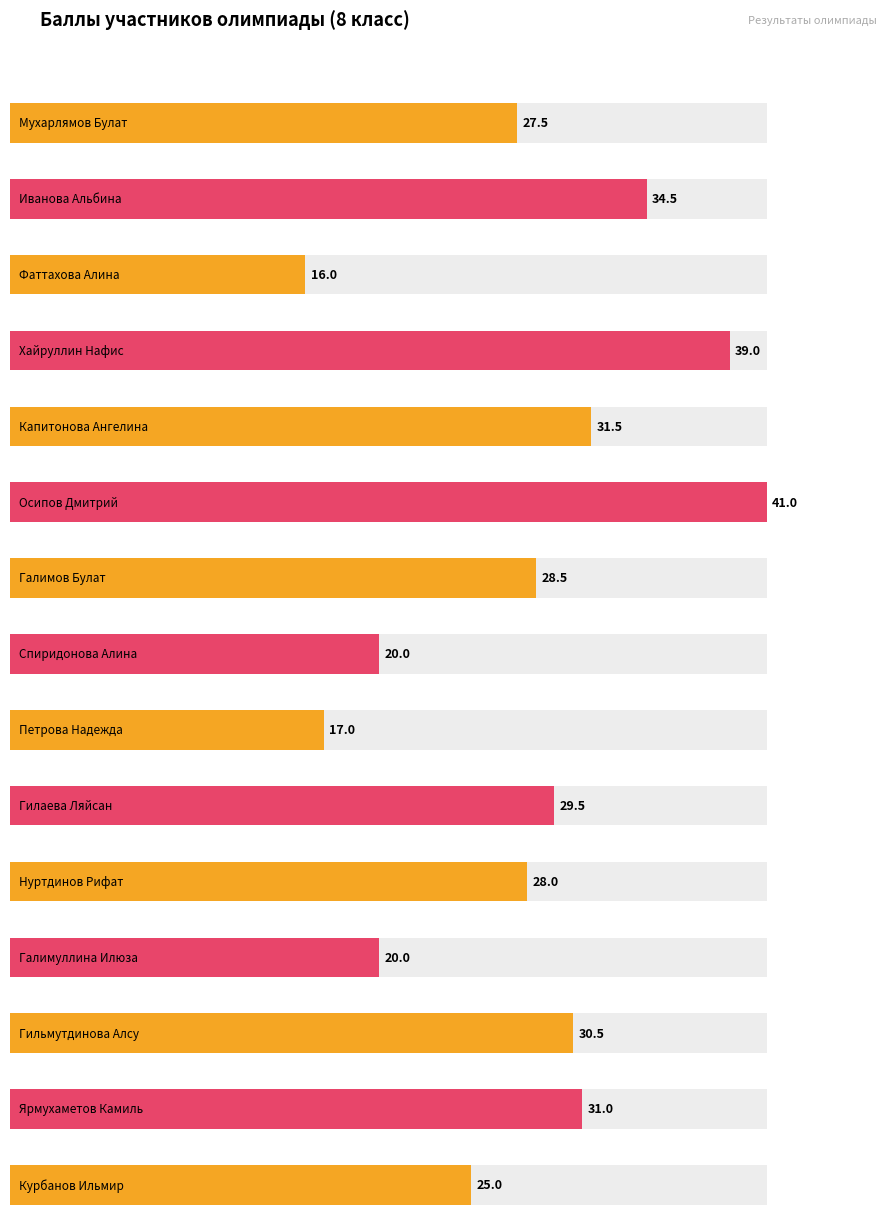

Is it true that the value at Галимов Булат is 41.8?

False